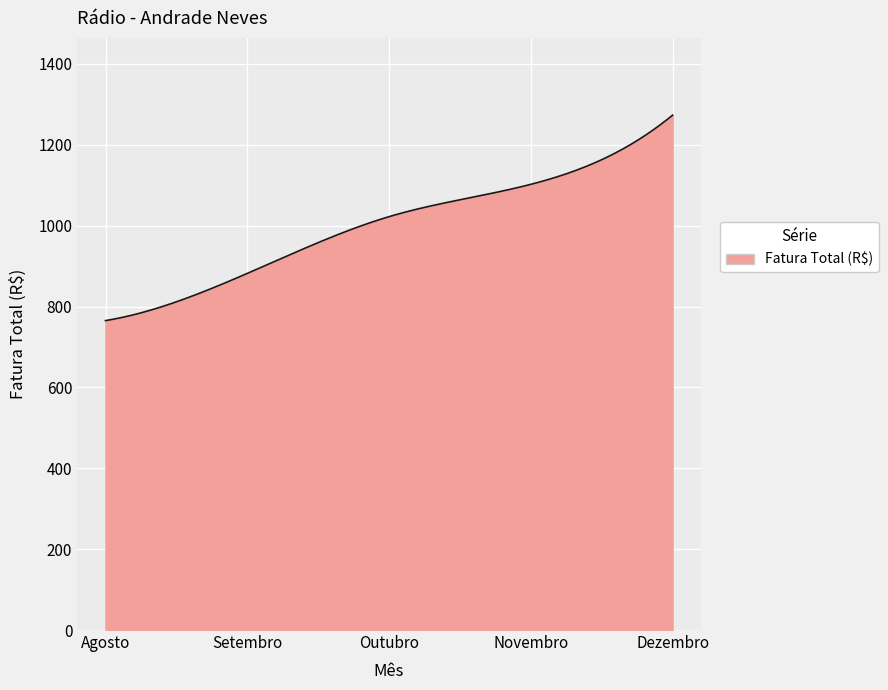

What is the minimum value shown in the chart?

765.2